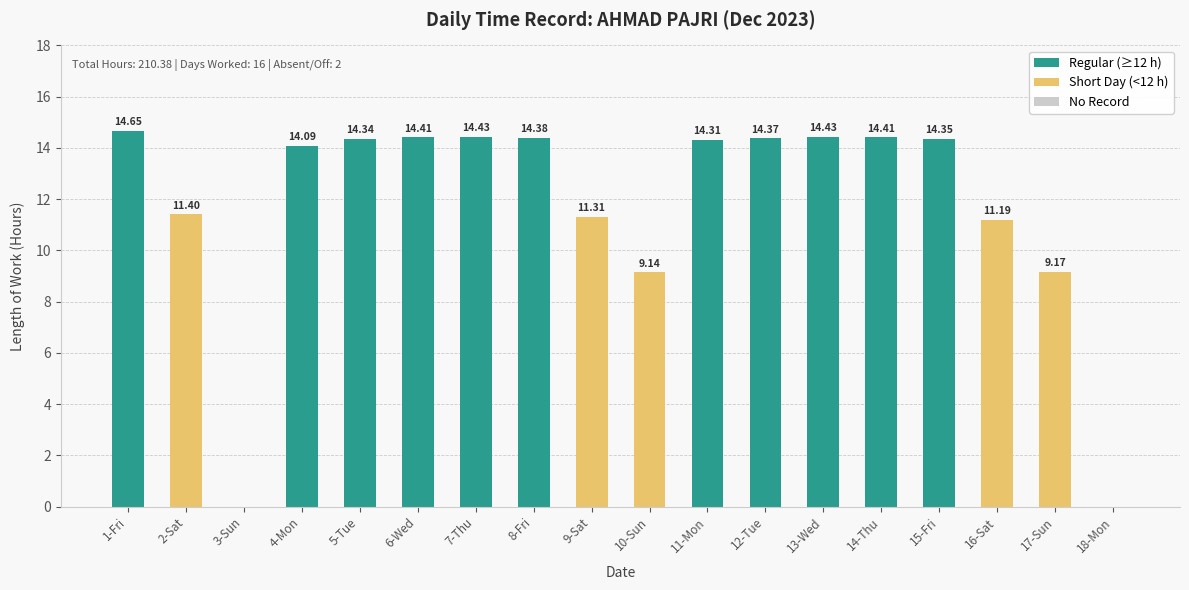

What is the label of the 15th bar from the left?

15-Fri